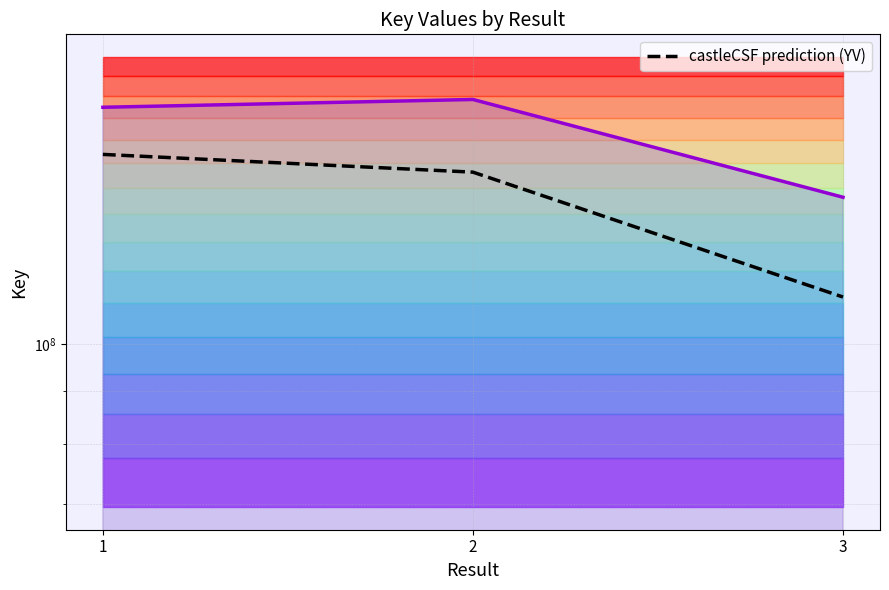

The value of castleCSF prediction (YV) at 3 is 185568284.9. True or false?

False